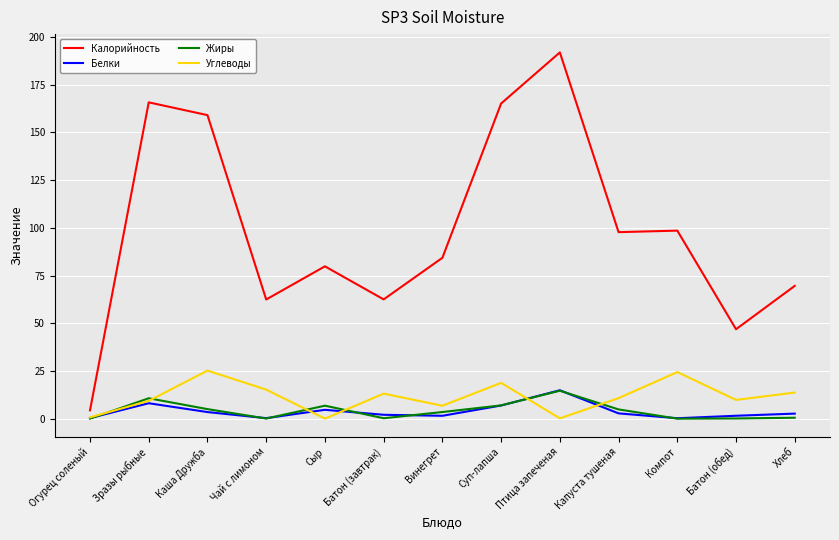

True or false: Жиры and Углеводы cross at least once.

True